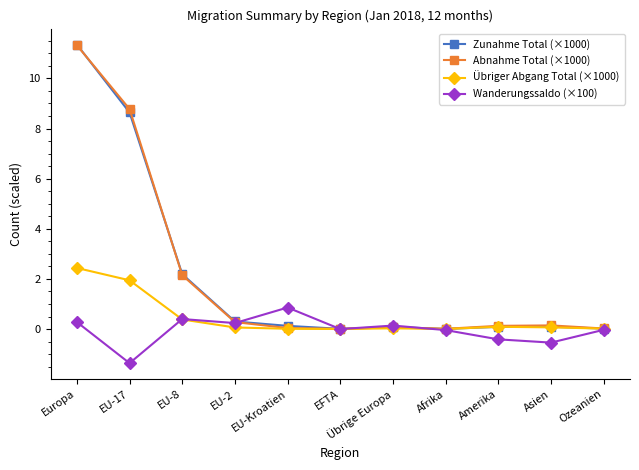

Where is Zunahme Total (×1000) nearest to the value 5?

EU-8